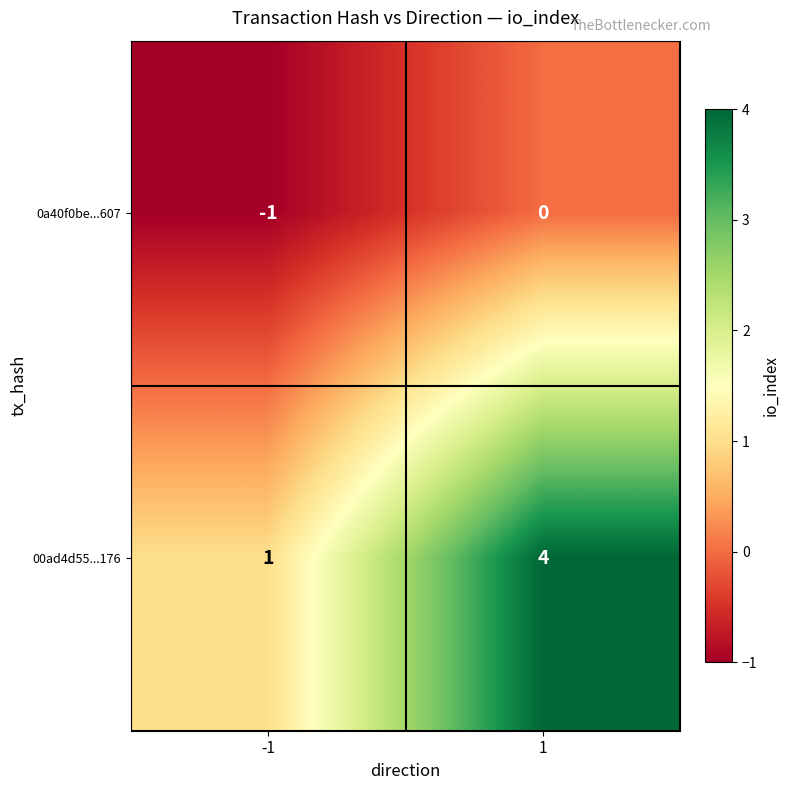

Reading left to right, transcribe all the data shown in this chart.

0a40f0be...607: -1=-1	1=0
00ad4d55...176: -1=1	1=4